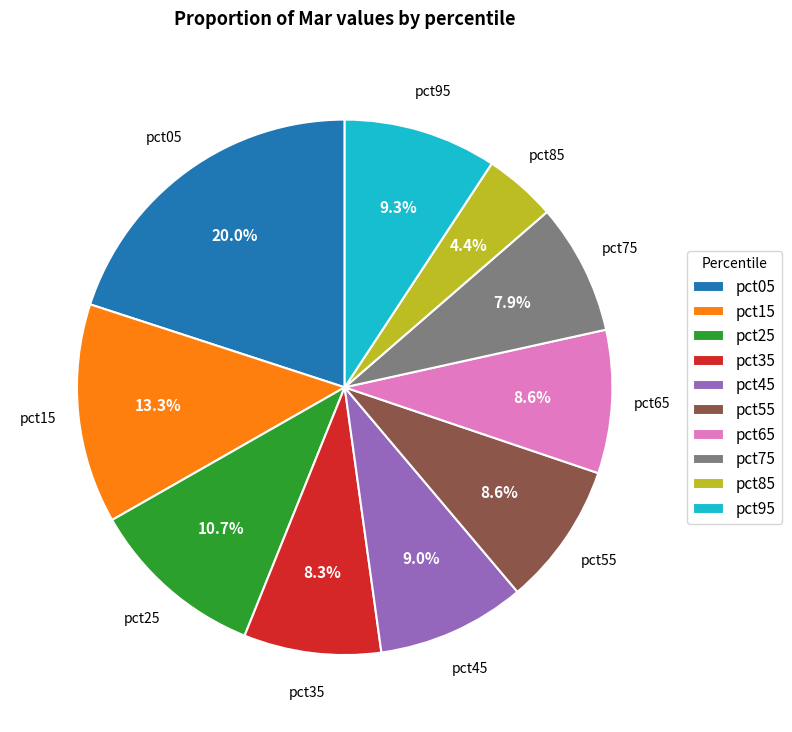

True or false: pct55 accounts for 14% of the total.

False